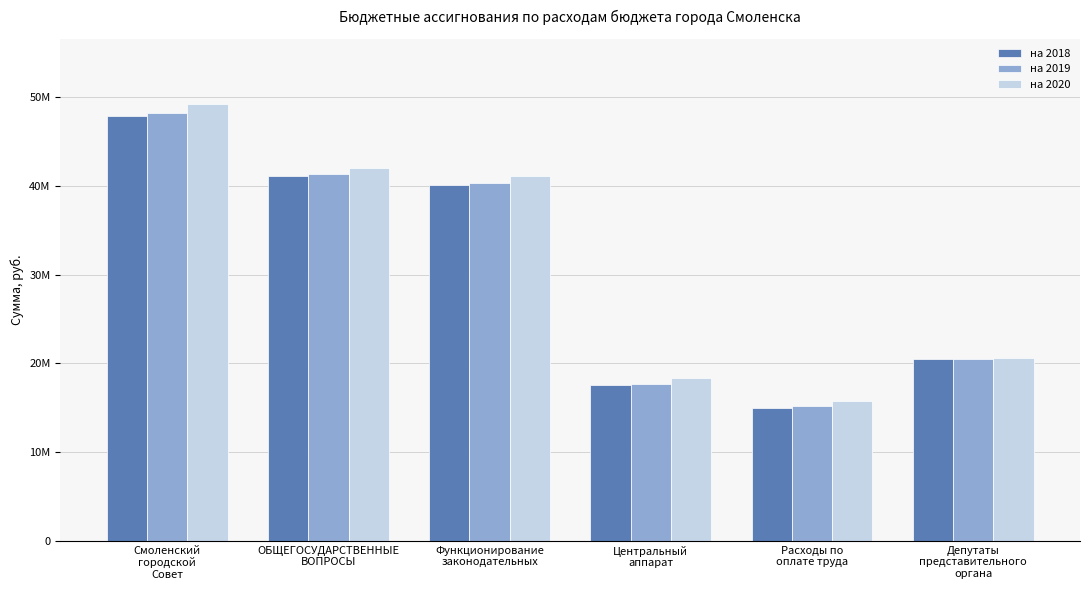

Read the на 2020 value at Смоленский
городской
Совет, to the nearest 50.

49184000